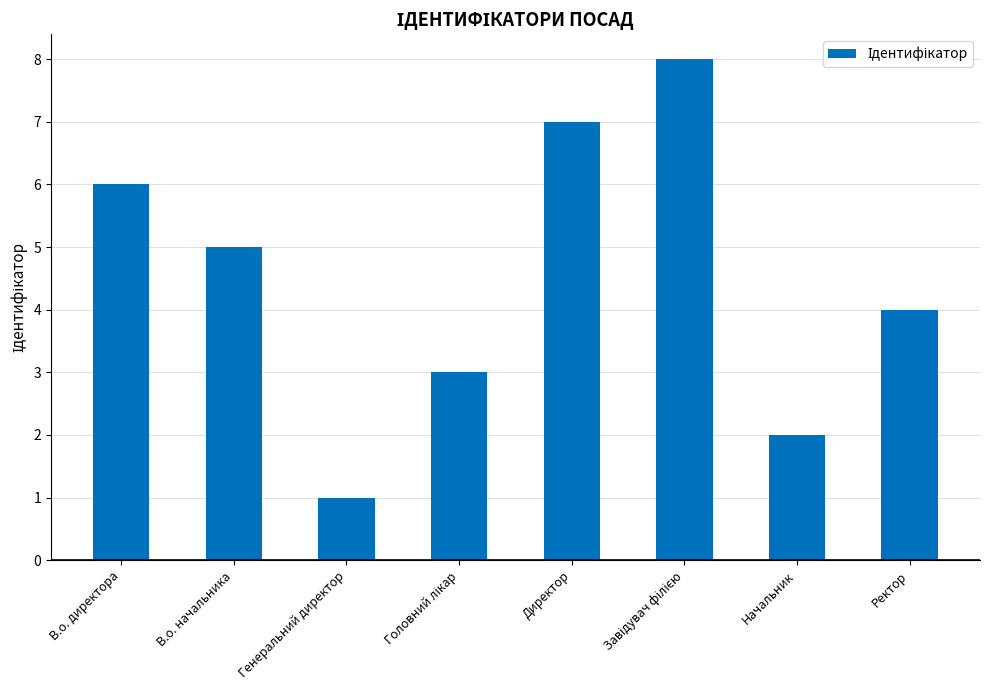

How many data points are less than 5?

4